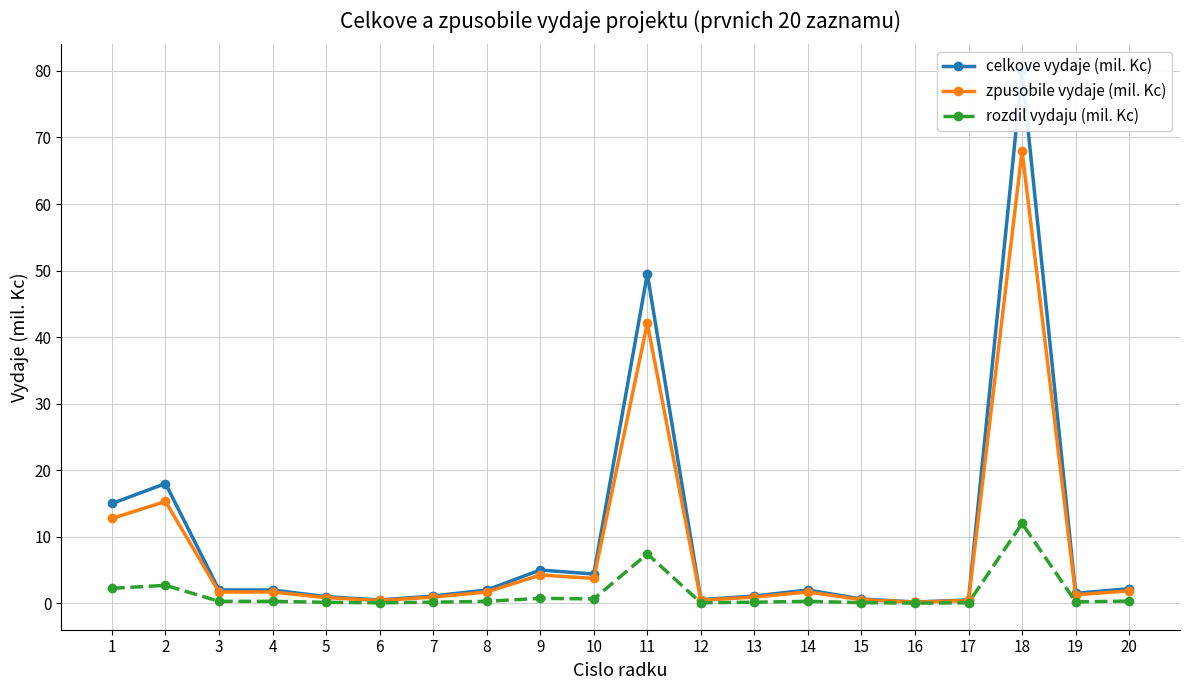

Which has a higher value, 9 or 15?

9